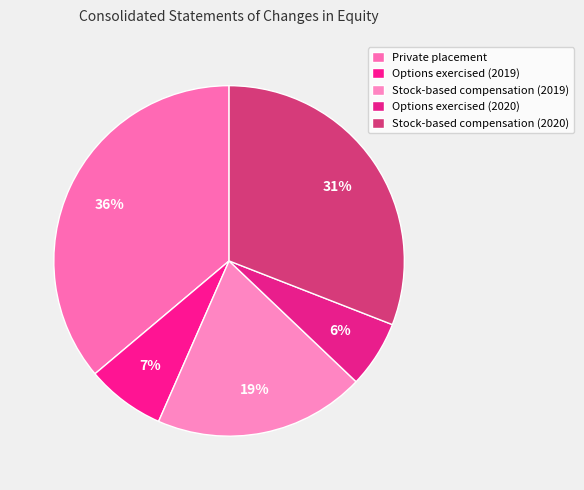

Combined, what portion of the pie is Private placement and Options exercised (2020)?

42.3%